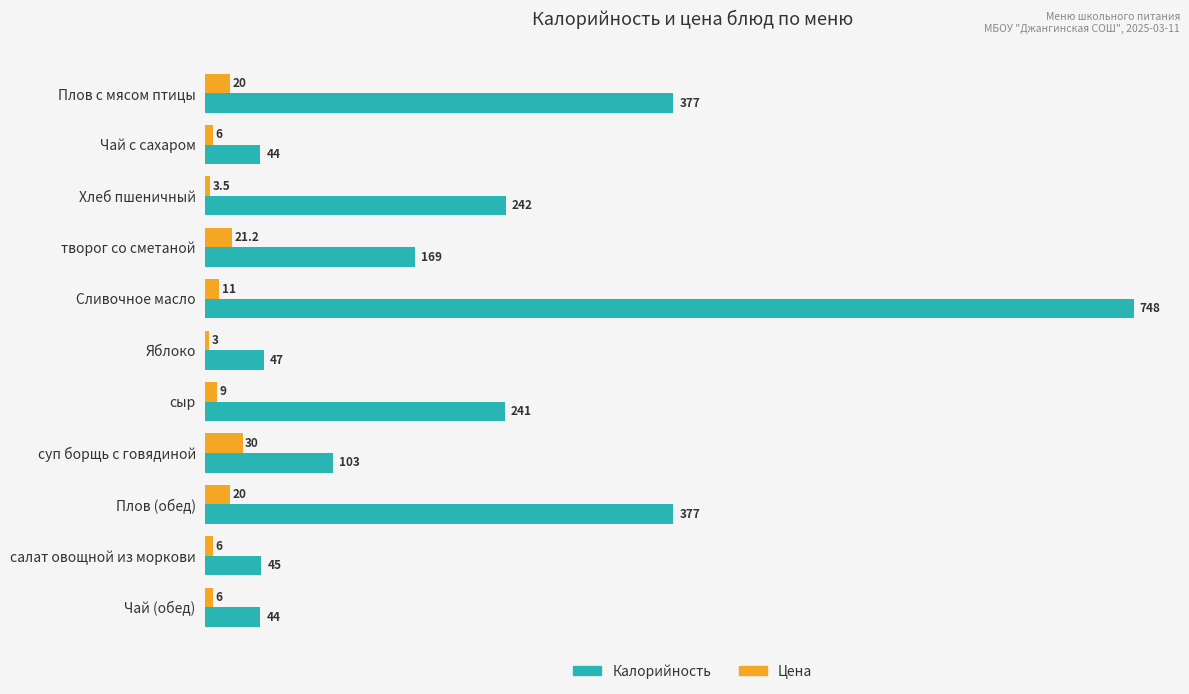

True or false: Калорийность has a value of 142.4 at Хлеб пшеничный.

False